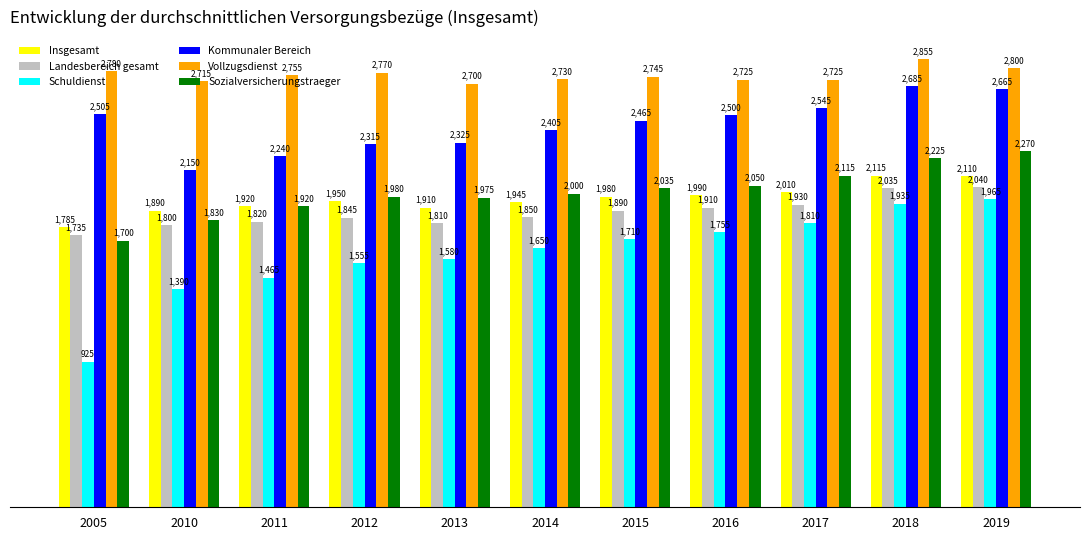

Between 2005 and 2015, which series saw the biggest shift?

Schuldienst